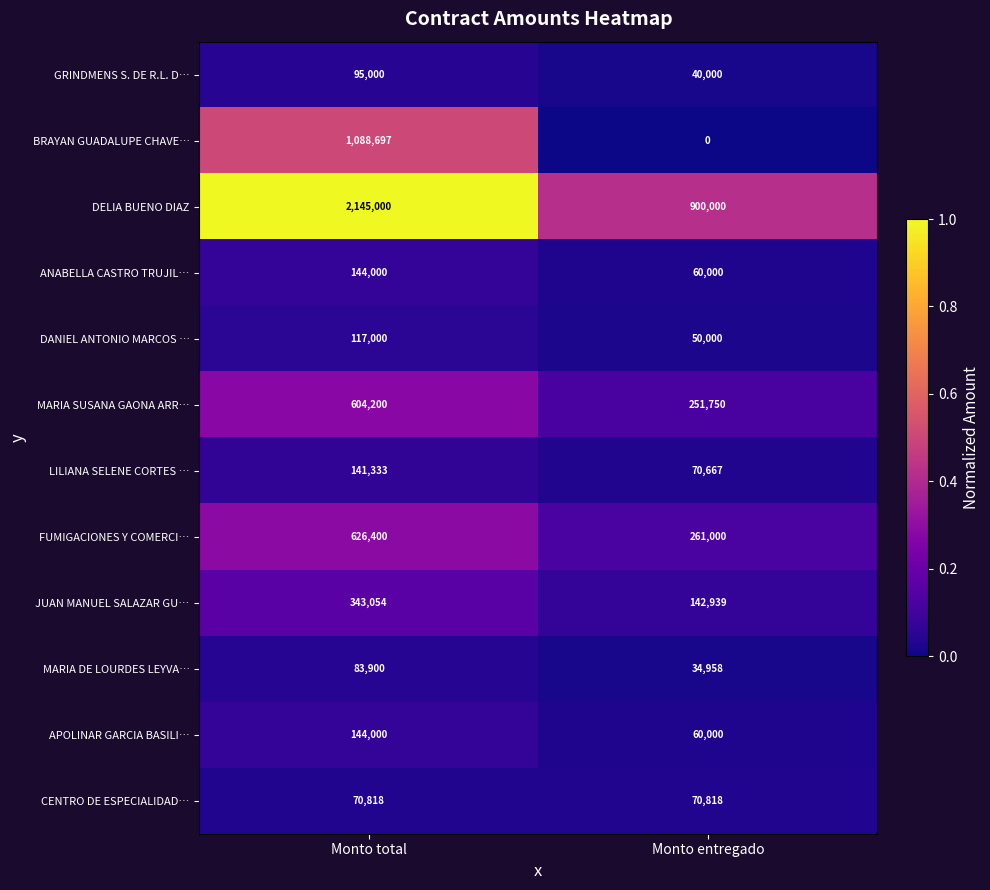

Which series has the largest range (max minus min)?

DELIA BUENO DIAZ